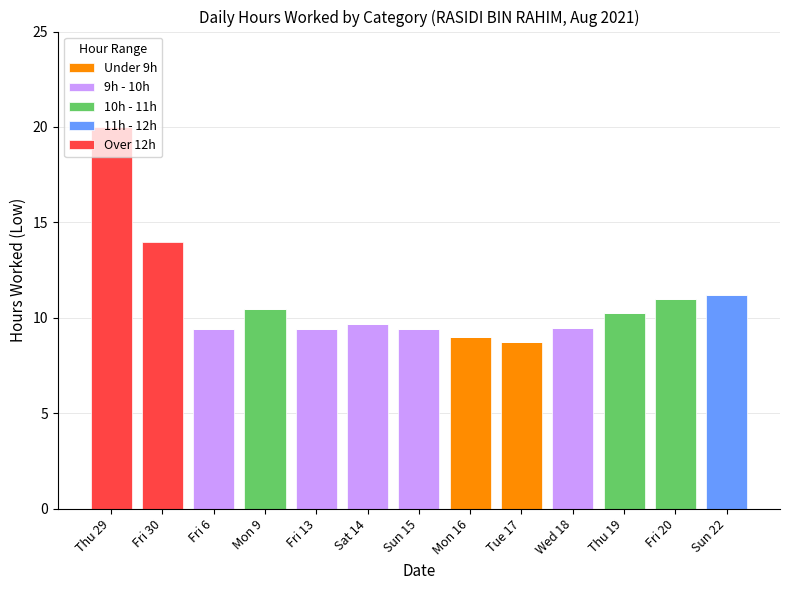

What is the total value across all series at Mon 16?

9.0